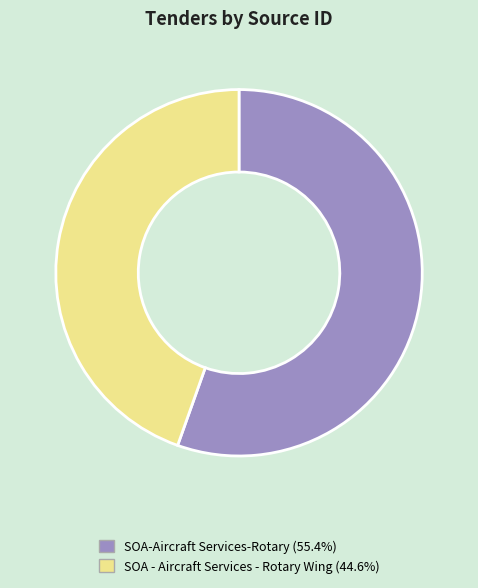

The SOA-Aircraft Services-Rotary slice represents 50% of the pie. True or false?

False